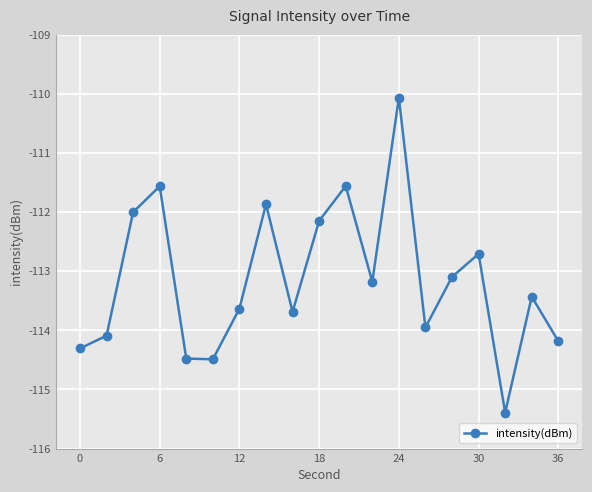

Count the number of values greater than -113.

7